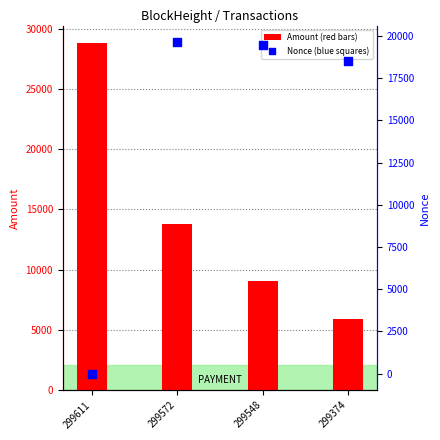

At which category is the sum across all series the highest?

299572